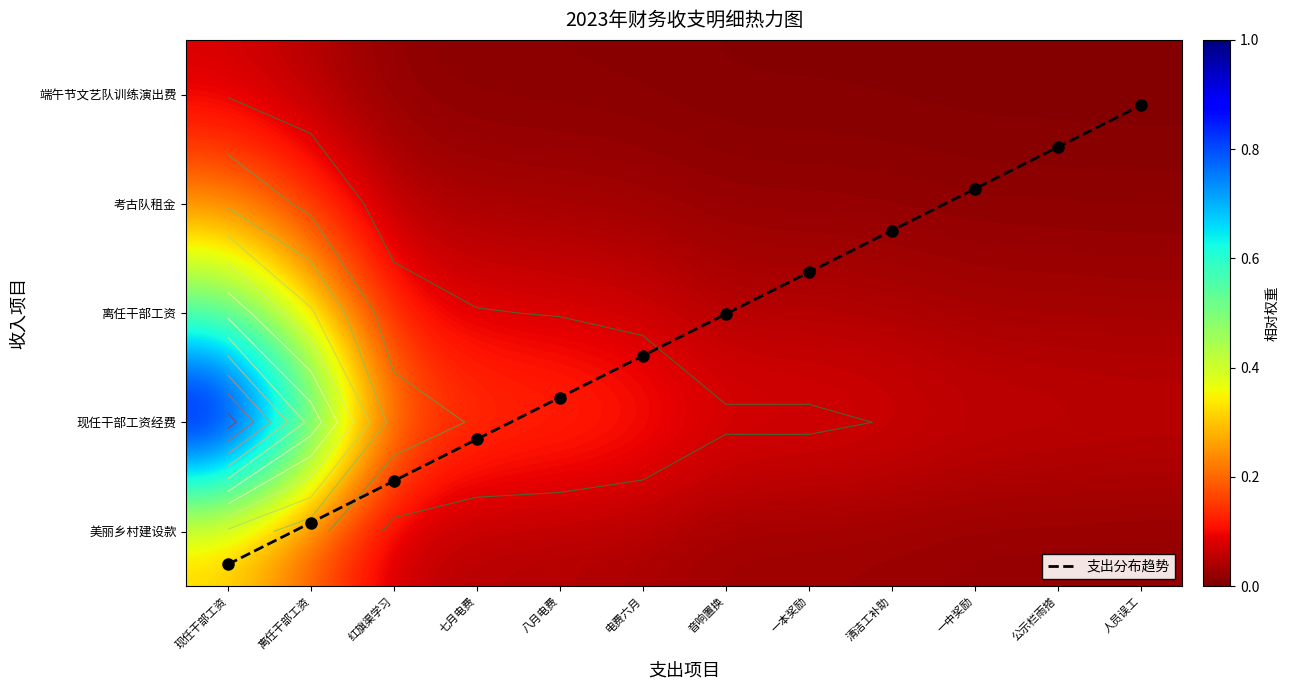

How many distinct data groups are displayed?

6